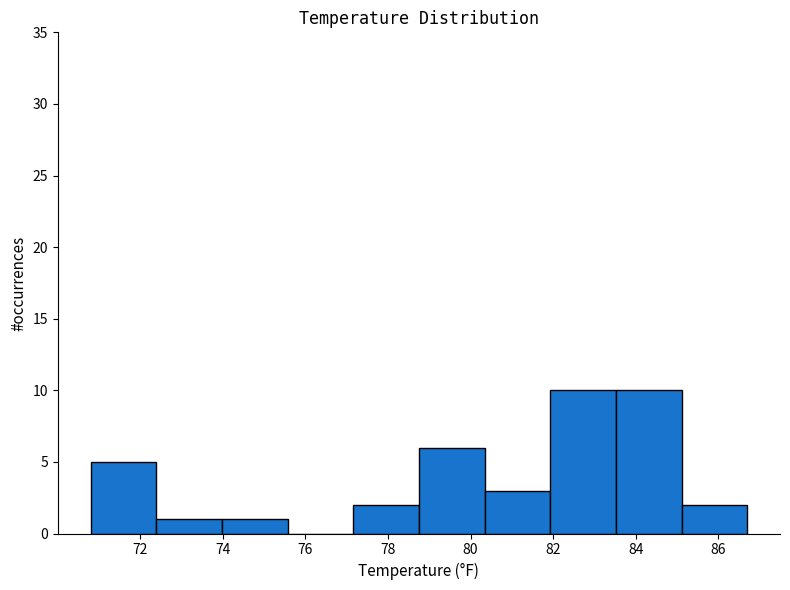

Reading left to right, list every bar in this chart as the range it spans on the x-axis followed by its height. Neither the bar edges nor the heights are printed on the chart, so give them approximately, as read against the axes.

70.8 to 72.4: 5
72.4 to 74.0: 1
74.0 to 75.6: 1
75.6 to 77.2: 0
77.2 to 78.8: 2
78.8 to 80.4: 6
80.4 to 82.0: 3
82.0 to 83.6: 10
83.6 to 85.2: 10
85.2 to 86.8: 2